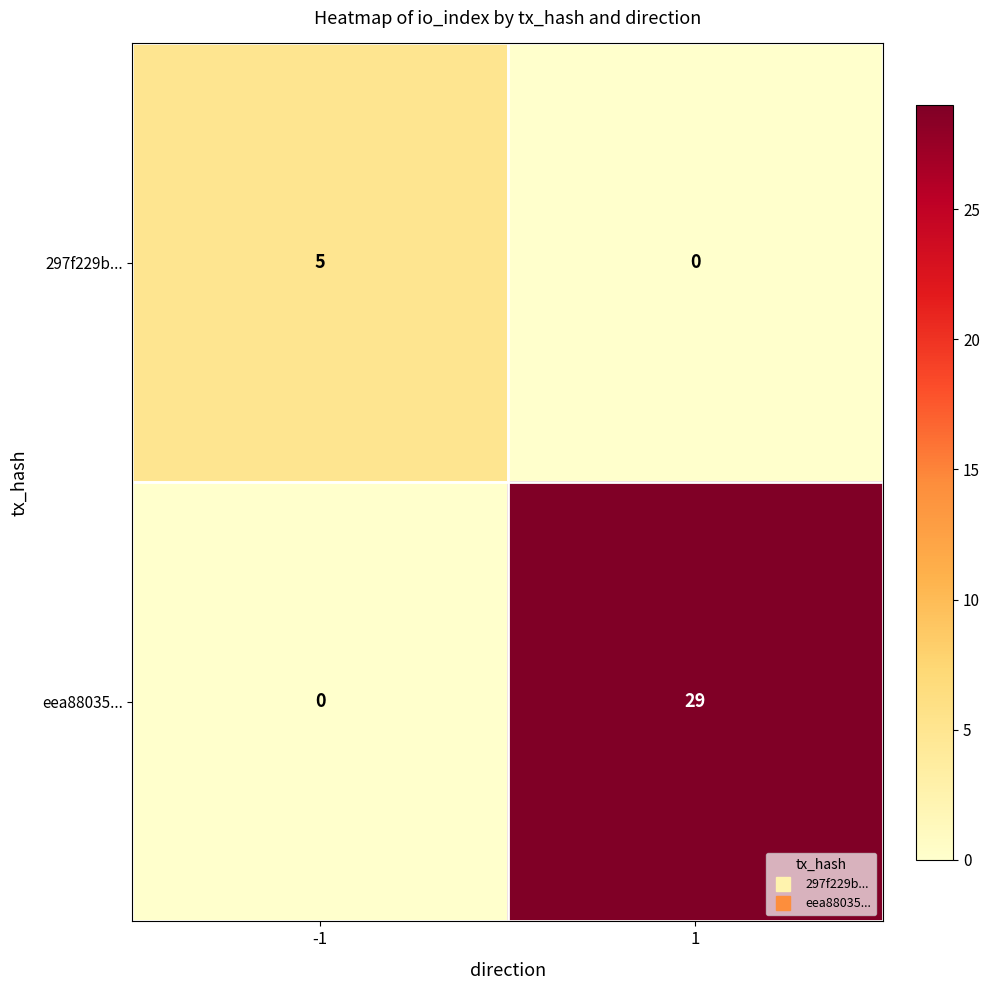

At how many categories does at least one series exceed 23?

1